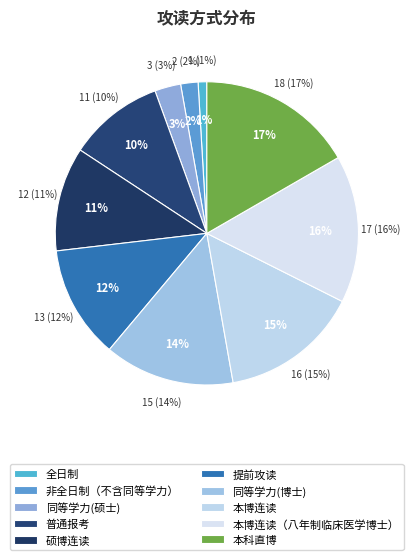

To the nearest percent, what is the combined percentage of 提前攻读 and 硕博连读?

23%